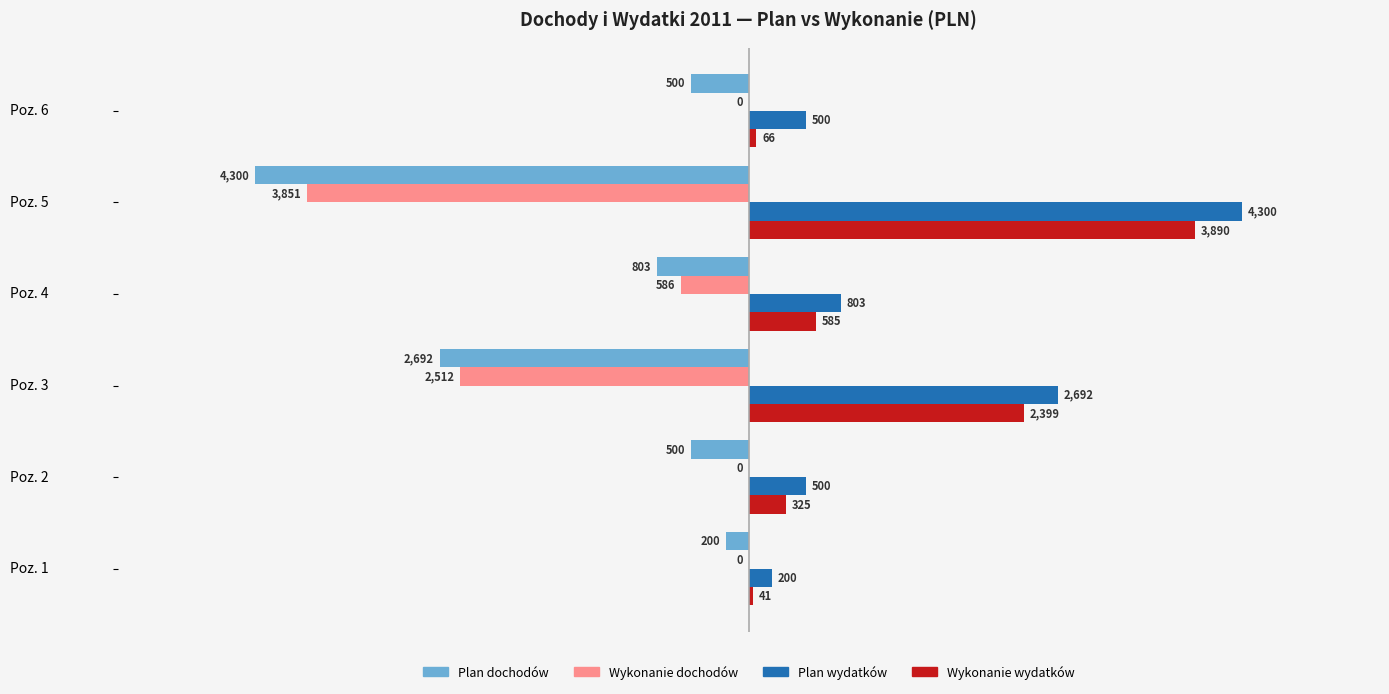

At which label is Wykonanie wydatków closest to 1965?

Poz. 3